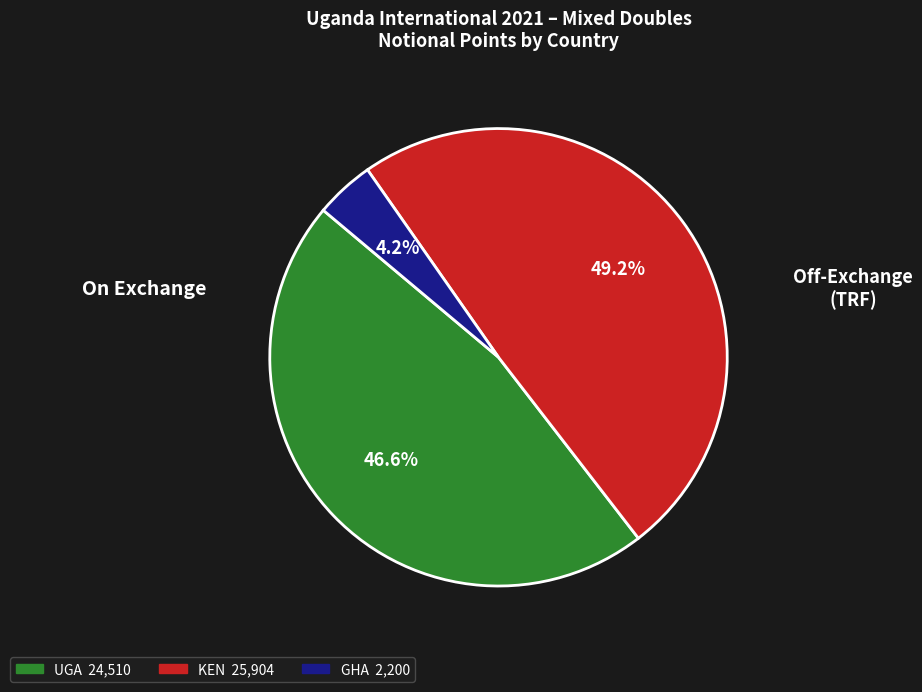

What is the largest slice in the pie chart?

KEN